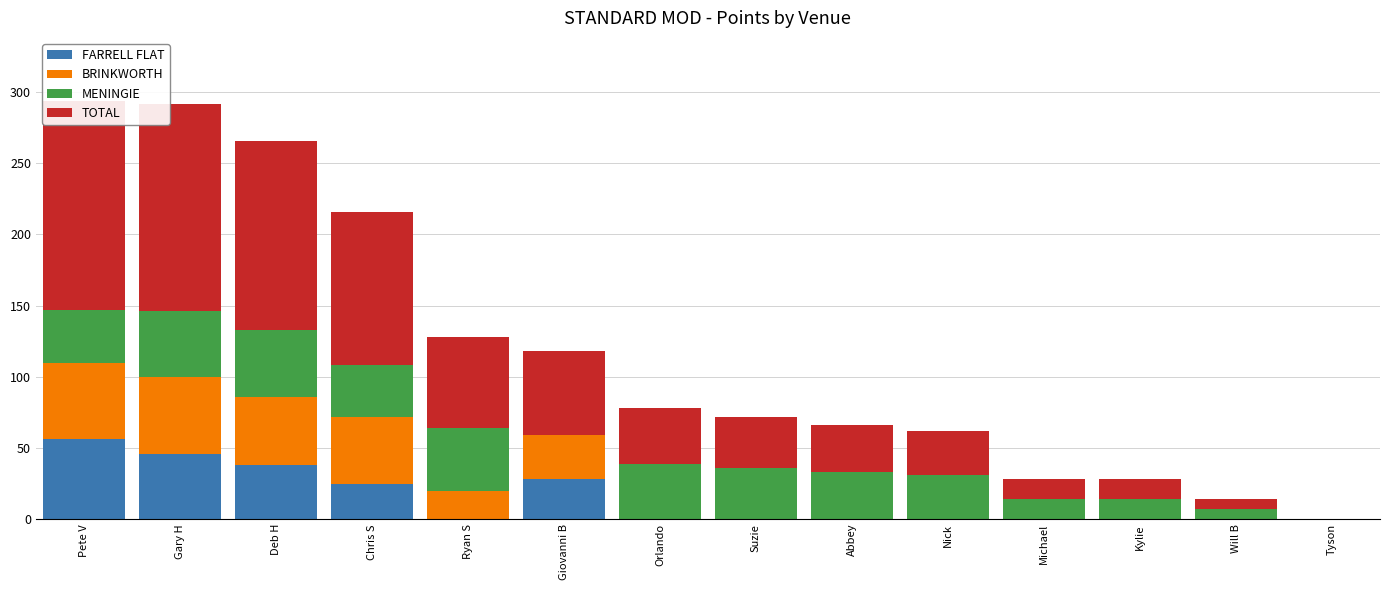

How many values in FARRELL FLAT are above zero?

5